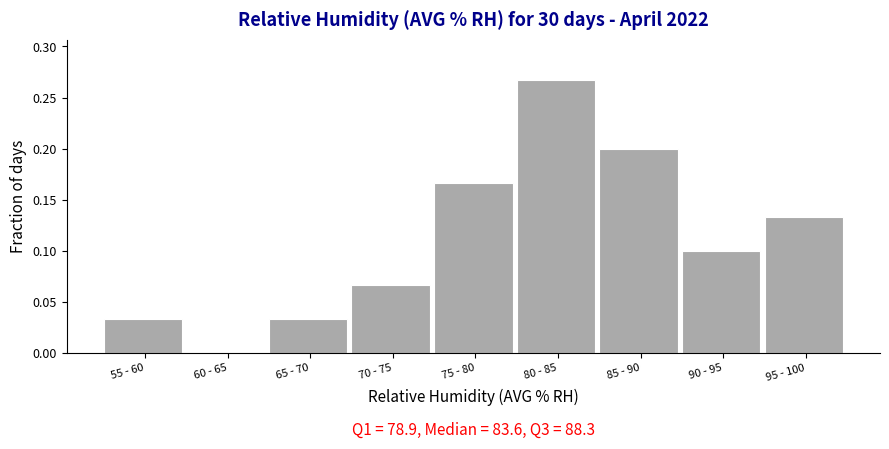

The value at 55 - 60 is 0.0. True or false?

True